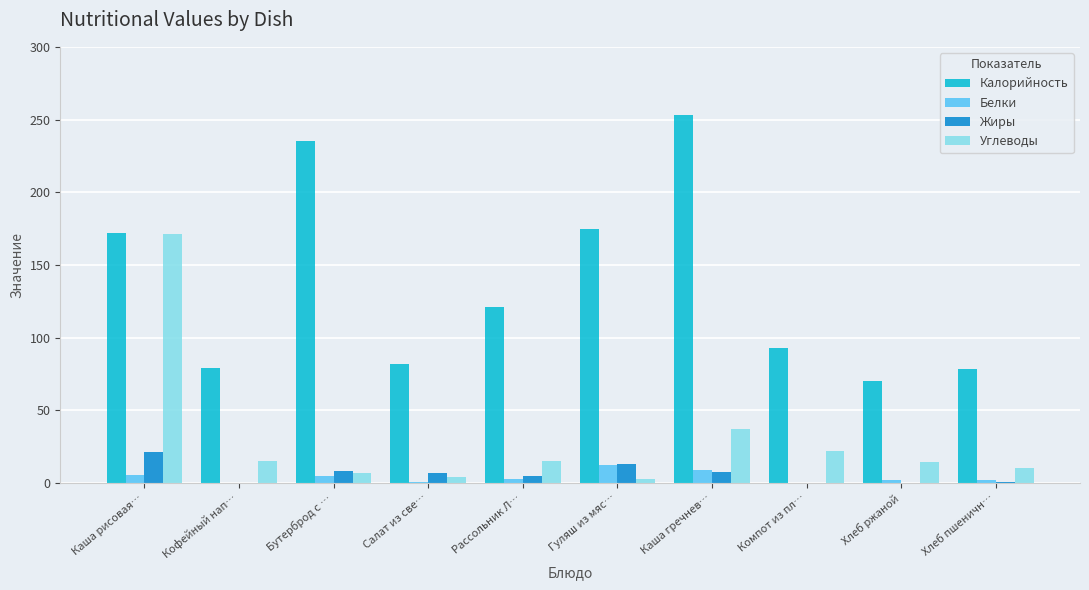

Where is Белки nearest to the value 6?

Каша рисовая…